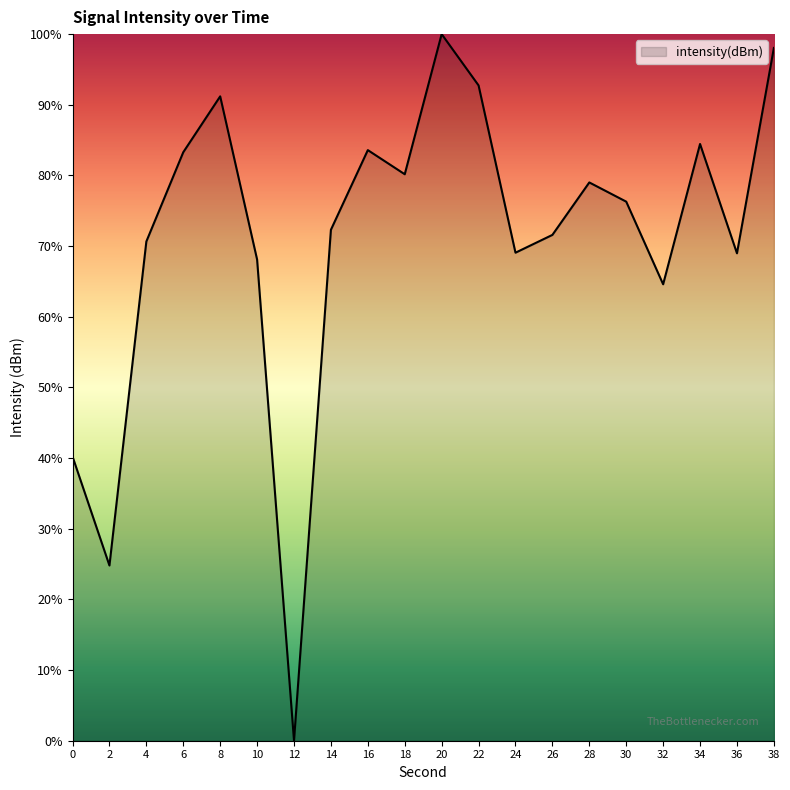

Approximately how many times larger is the value at 0 compared to 24?

0.6